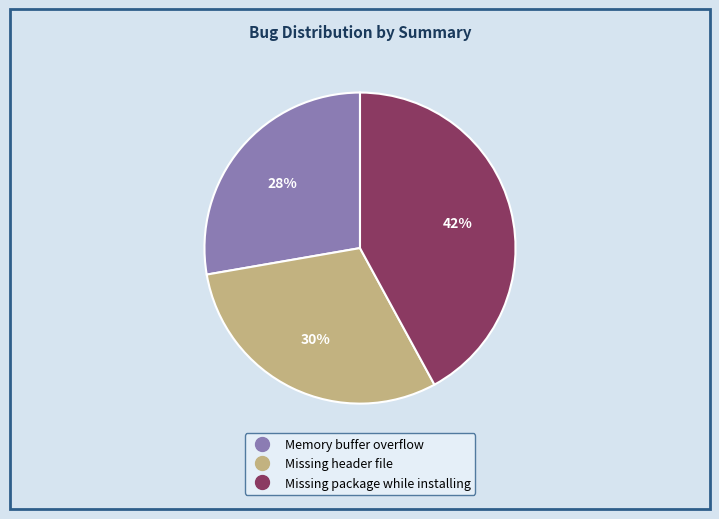

To the nearest percent, what percentage of the pie is Memory buffer overflow?

28%